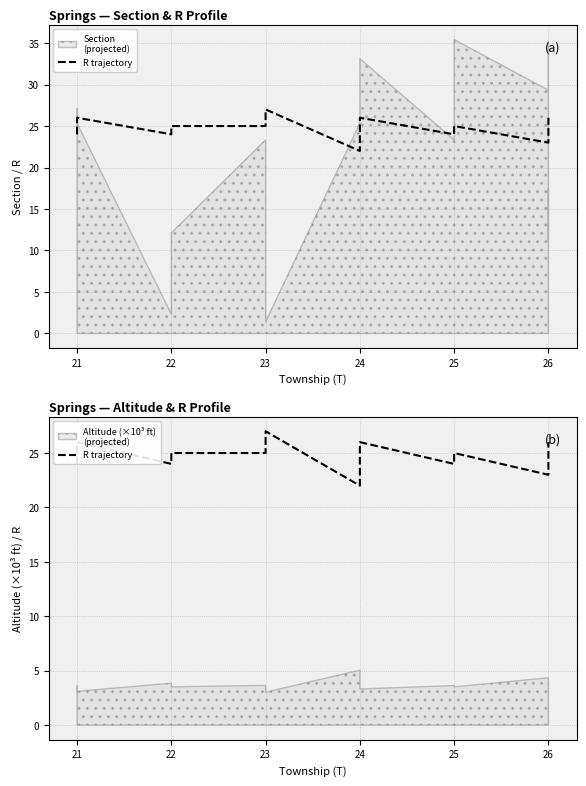

How many values are between 24 and 26?

12